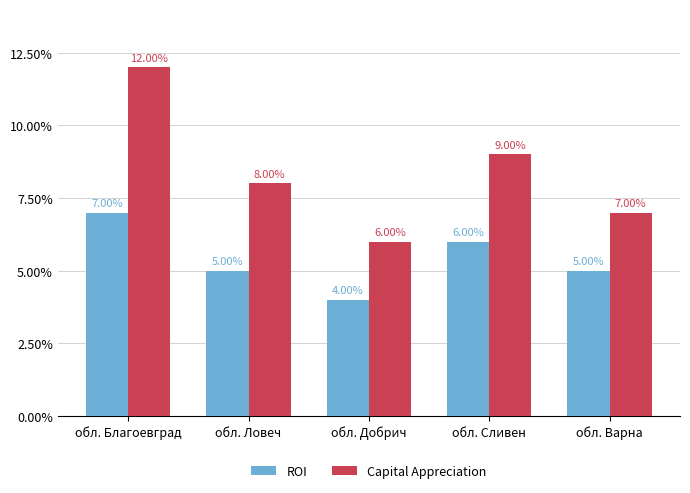

What is the difference between the maximum and minimum values in the ROI series?

3